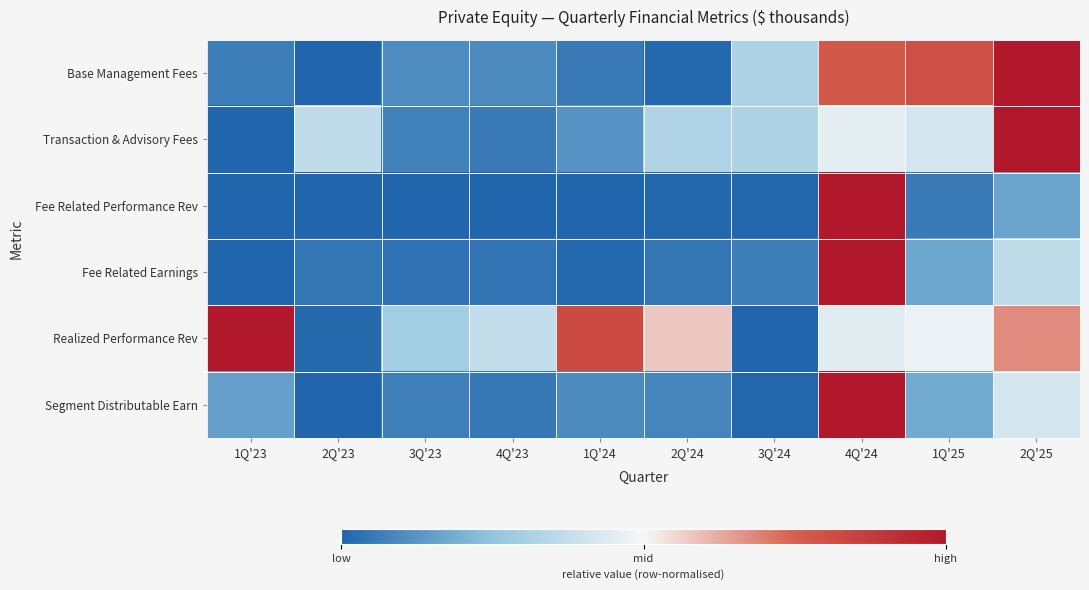

Which category has the highest value across all series?

2Q'25